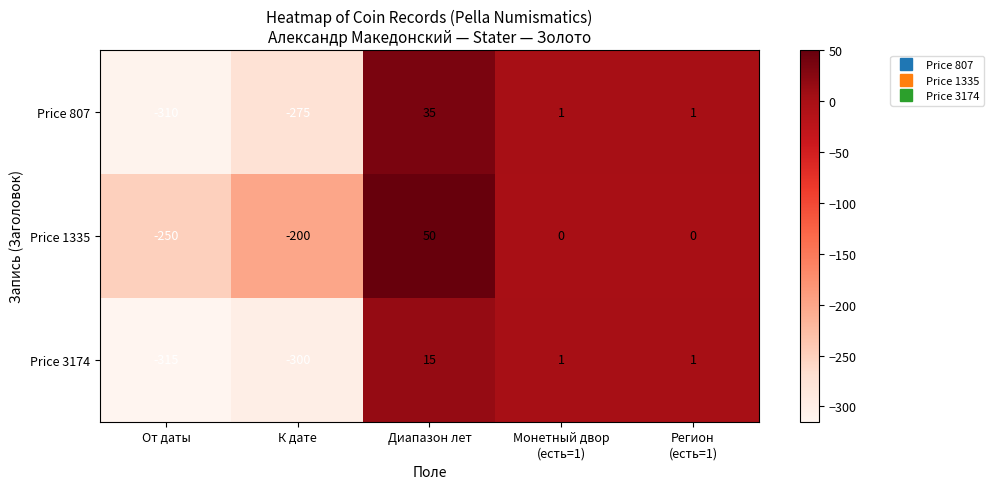

How many categories are shown in the chart?

5